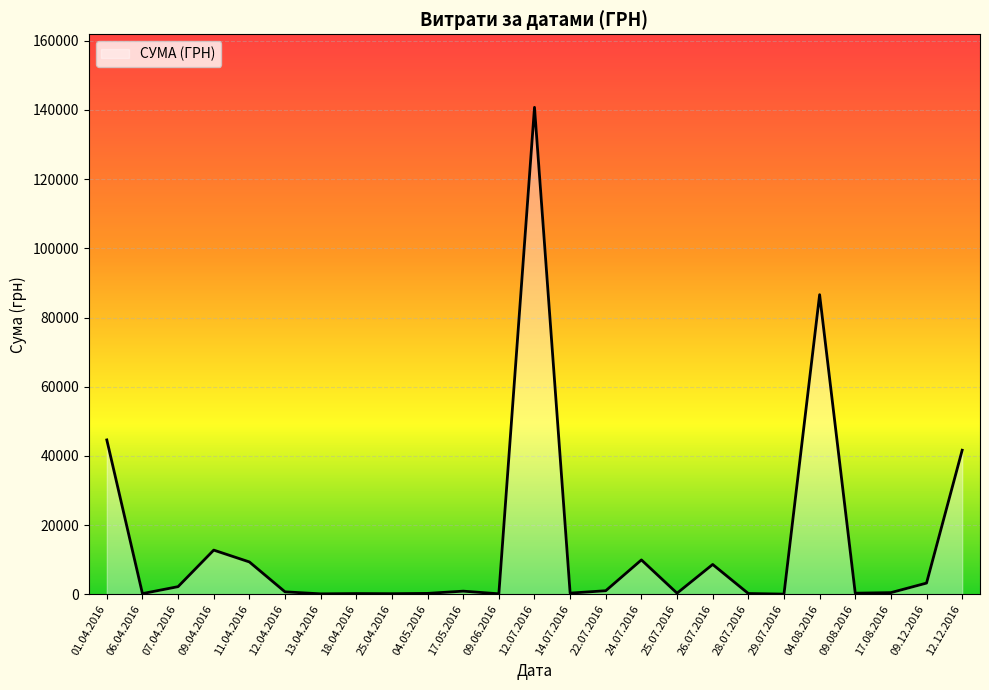

The chart shows a value of 12804.8 at 09.04.2016. True or false?

True